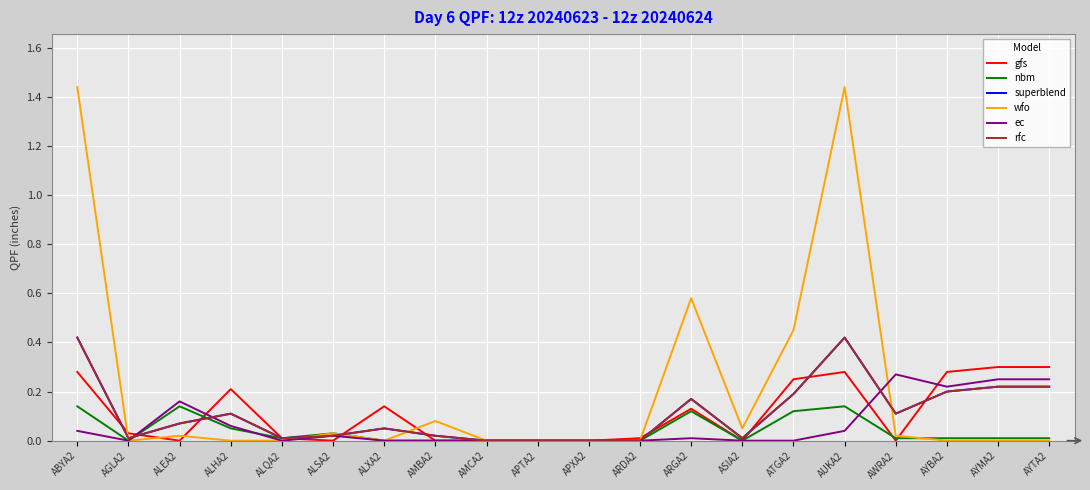

Does the chart display data point markers on the line(s)?

No